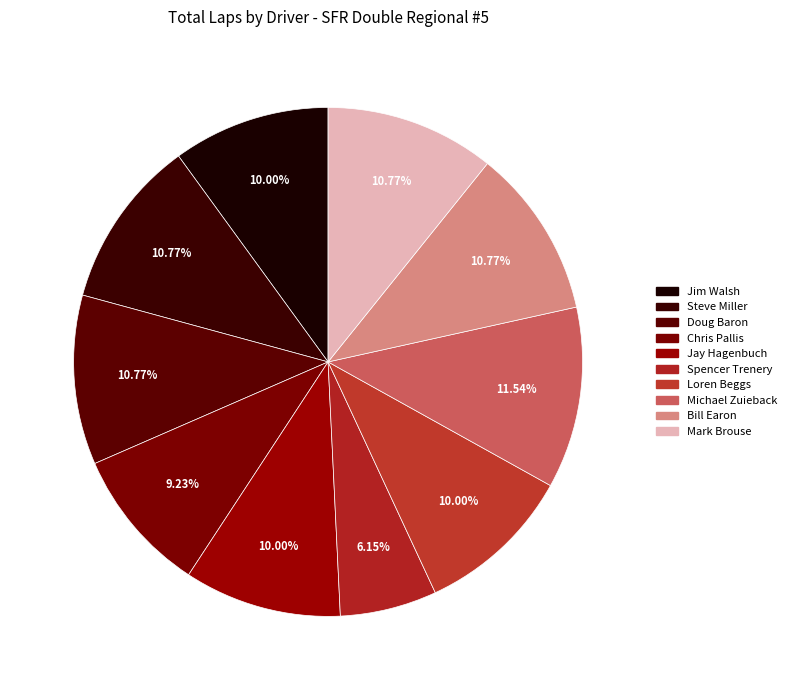

How many segments does this pie chart have?

10